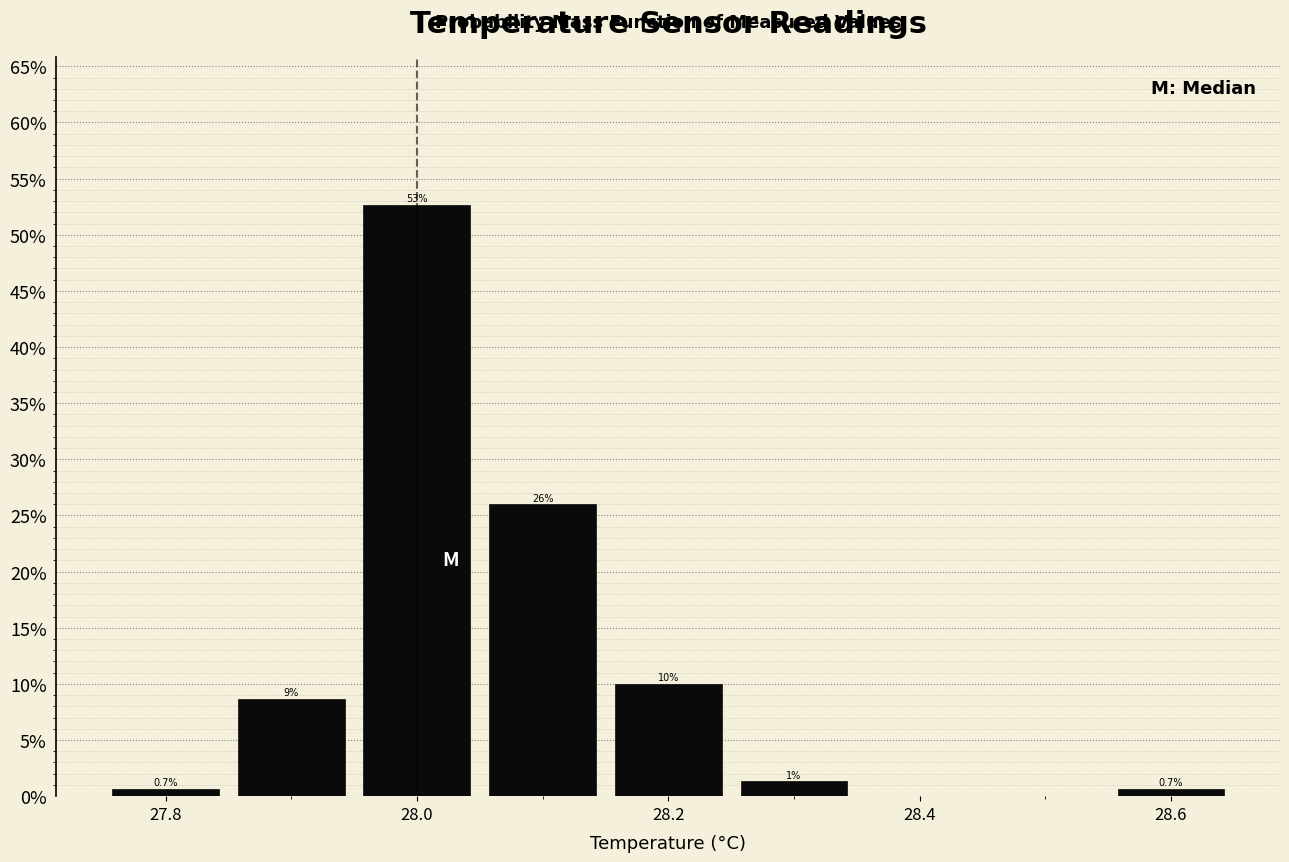

Which range on the x-axis has the tallest bar?

27.95 to 28.05